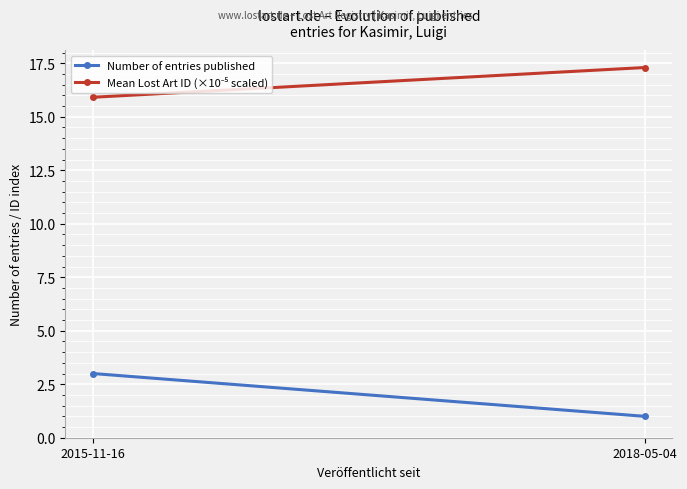

Count the number of data series in this chart.

2